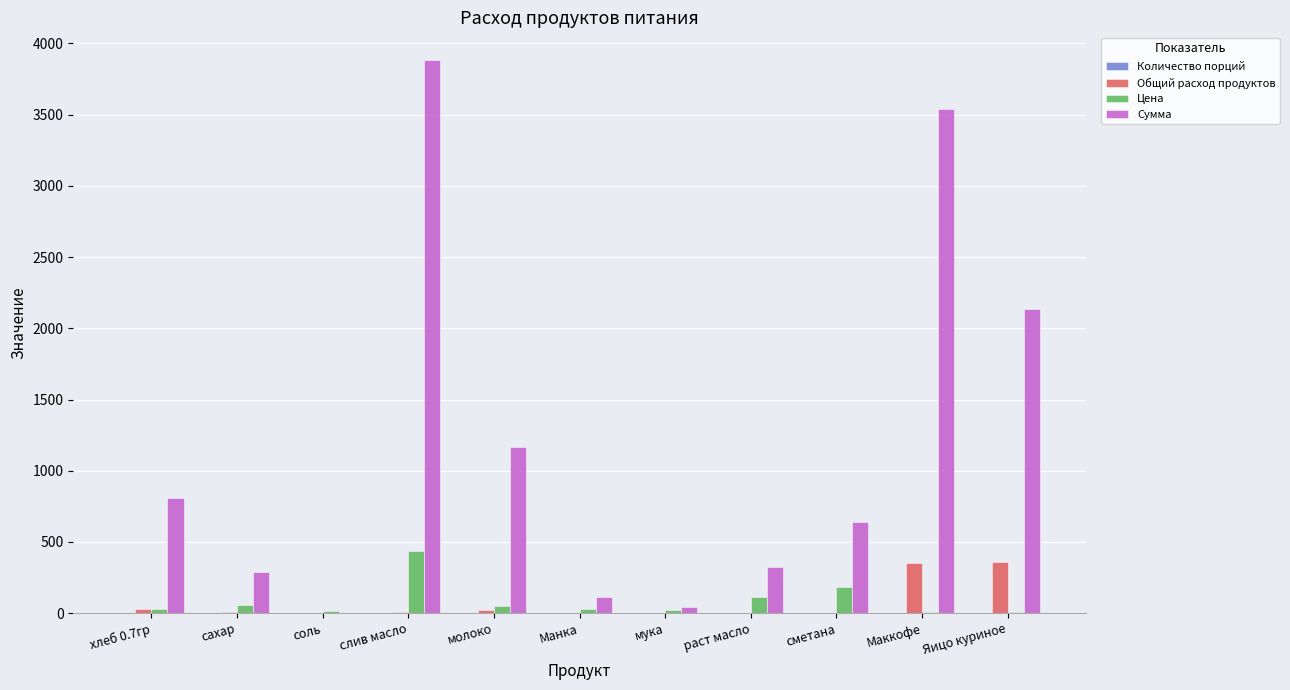

How many distinct data groups are displayed?

4